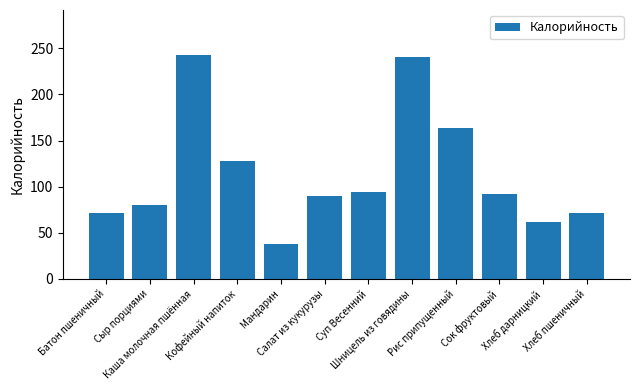

What is the value of the 10th bar from the left?

92.0